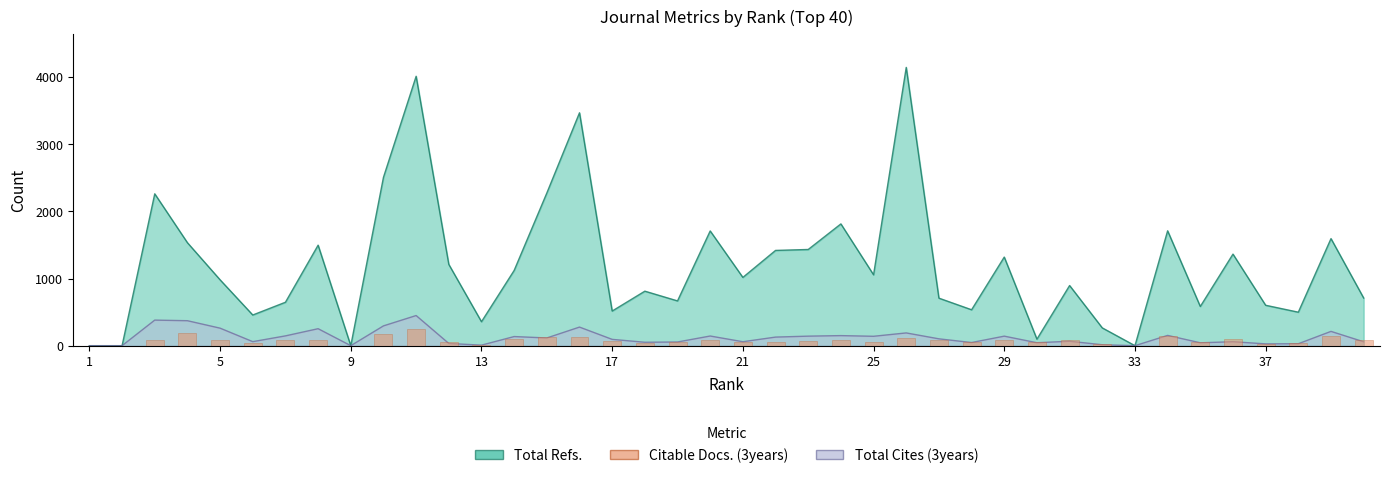

Is it true that the value at 13 is 48?

False